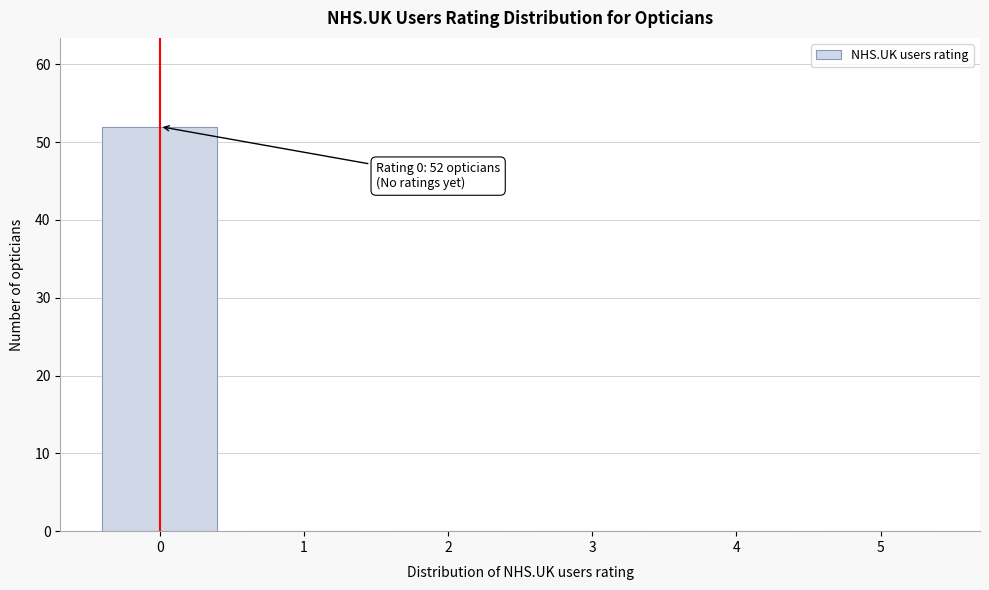

Reading right to left, list all the values displayed in this chart.

5=0	4=0	3=0	2=0	1=0	0=52